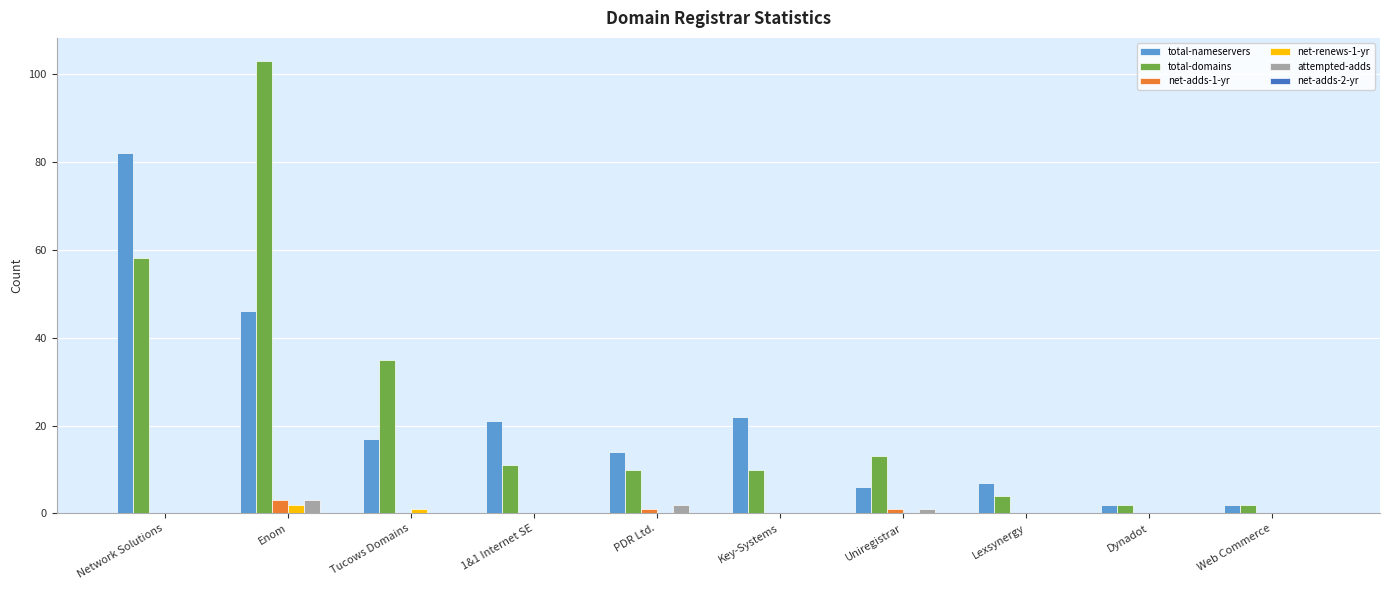

How many series are shown in this chart?

5